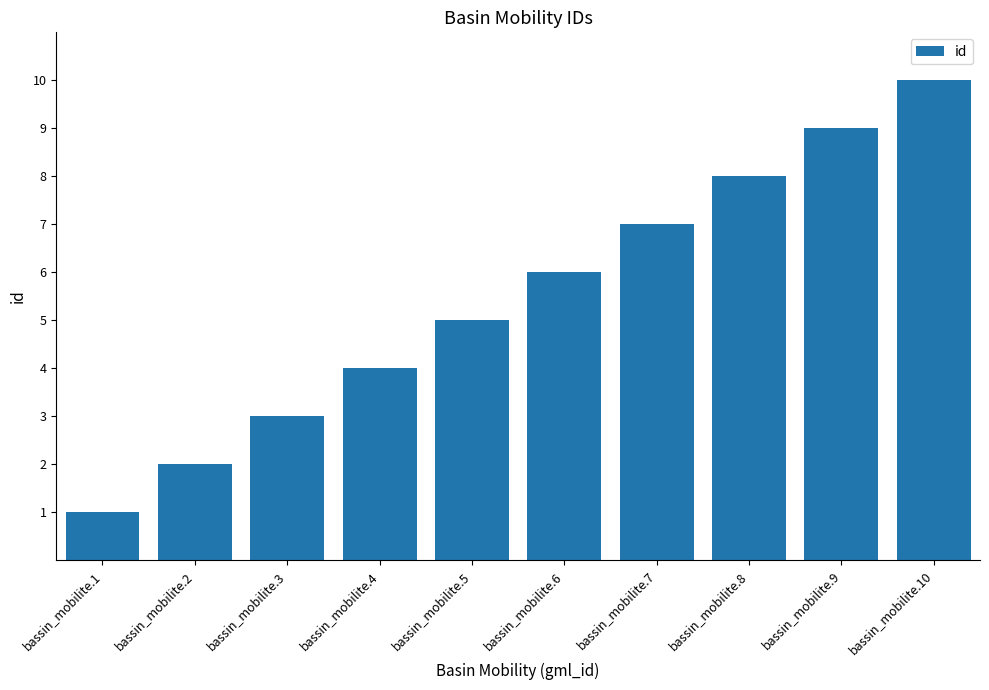

List the labels in order of value, smallest first.

bassin_mobilite.1, bassin_mobilite.2, bassin_mobilite.3, bassin_mobilite.4, bassin_mobilite.5, bassin_mobilite.6, bassin_mobilite.7, bassin_mobilite.8, bassin_mobilite.9, bassin_mobilite.10